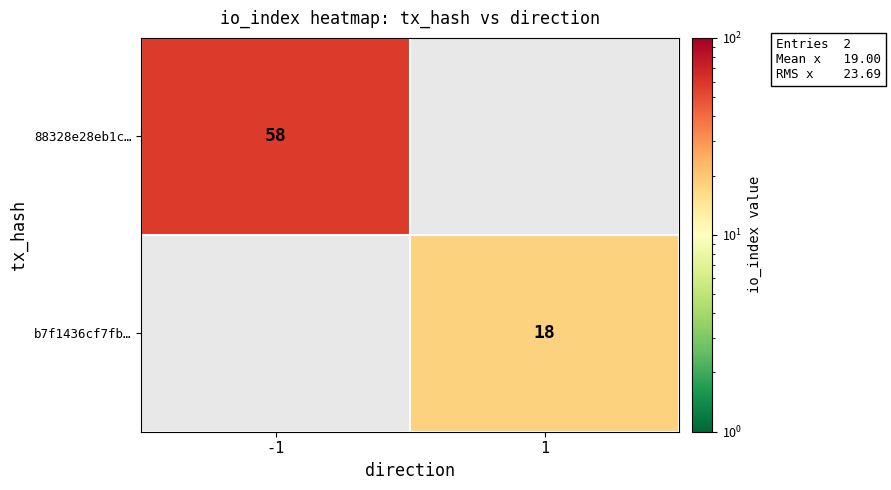

Is it true that 88328e28eb1c… equals 58 at -1?

True